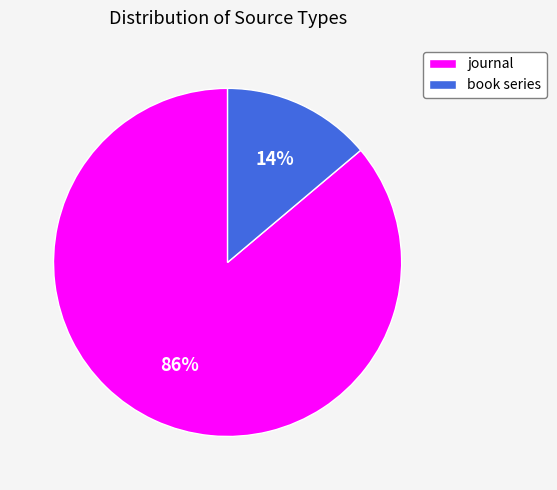

Combined, do book series and journal account for over 50%?

Yes